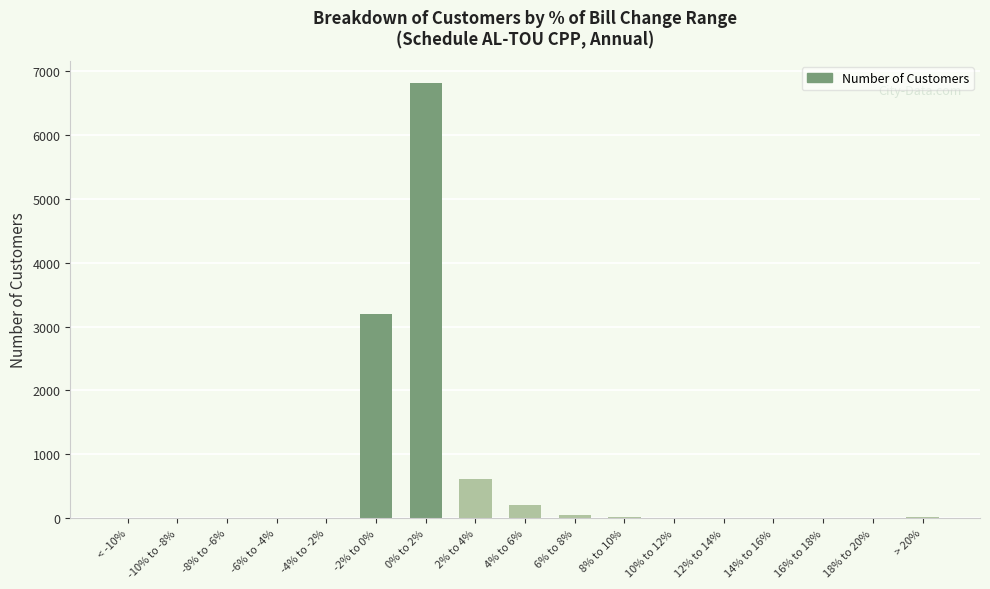

What is the sum of the values at 14% to 16% and 6% to 8%?

53